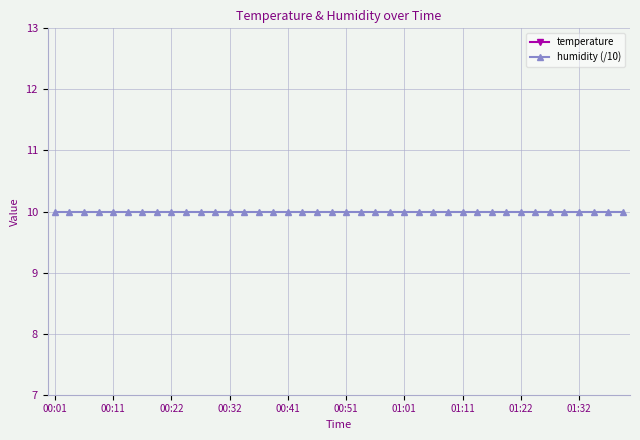

At 10, list the series in order from smallest to largest.

humidity (/10), temperature